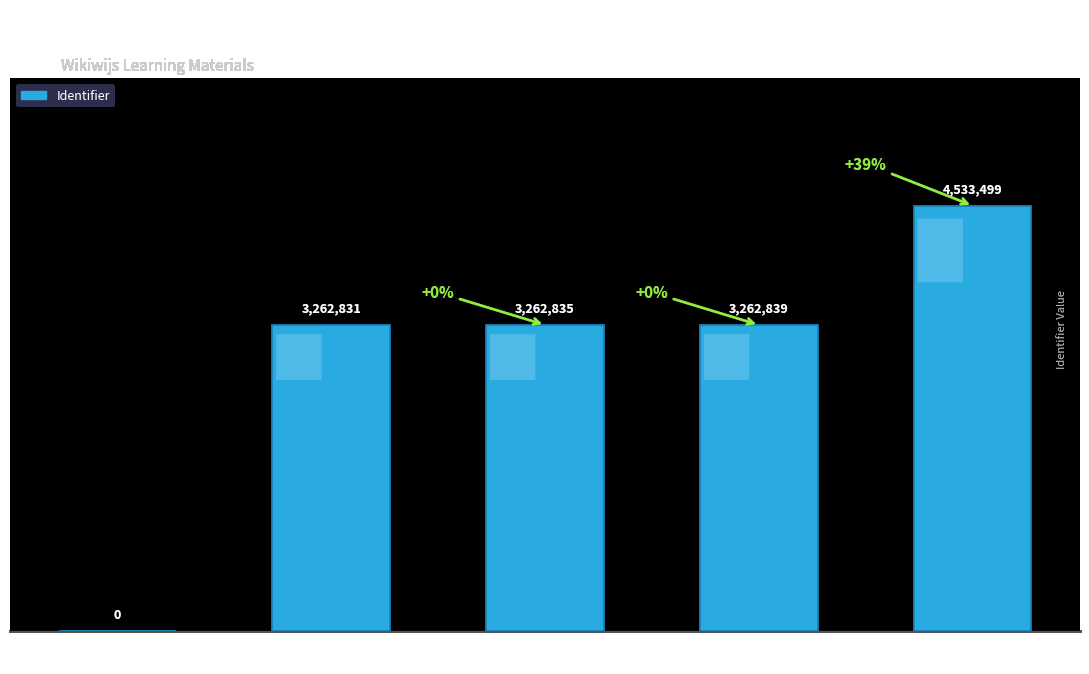

What is the change in value from Klimaatverandering to Video: Broeikaseffect?

+4533499